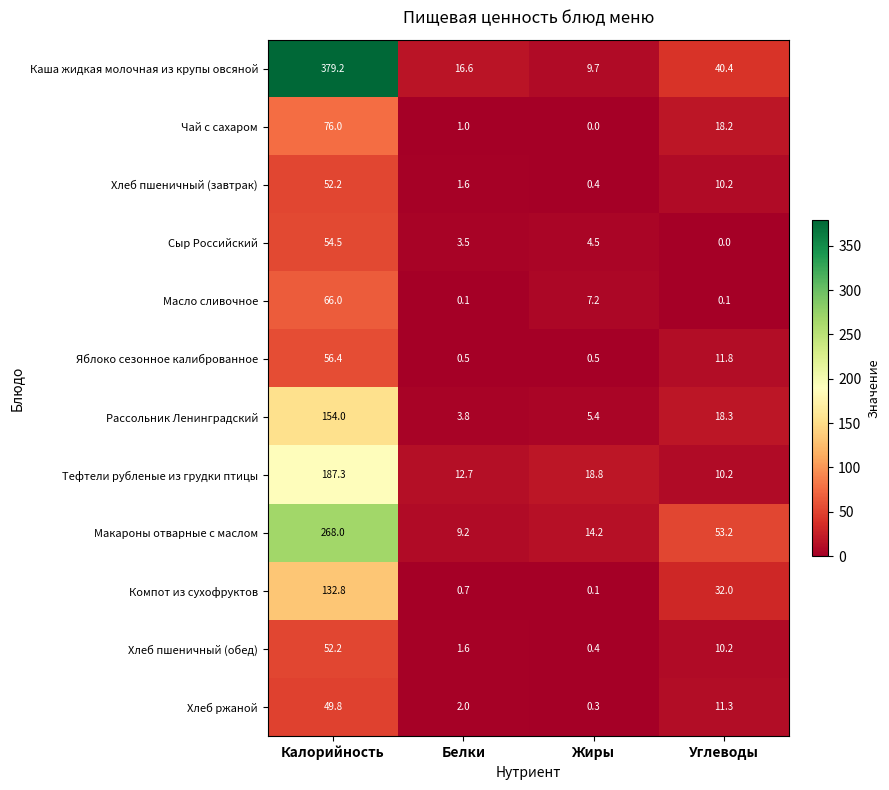

What is the difference between the second highest and second lowest values in the Сыр Российский series?

1.0